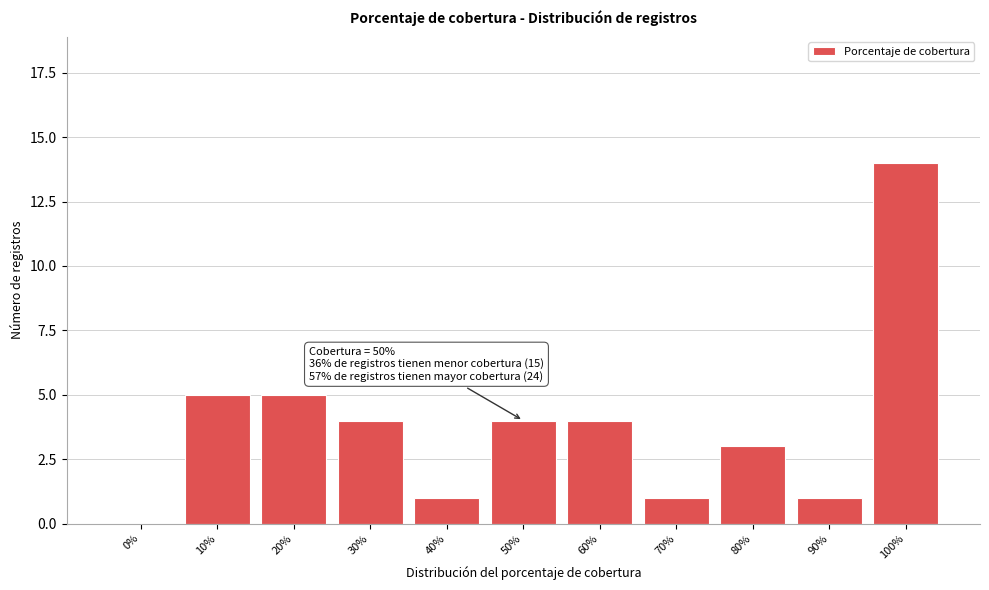

Reading left to right, what are all the values shown in this chart?

0%=0	10%=5	20%=5	30%=4	40%=1	50%=4	60%=4	70%=1	80%=3	90%=1	100%=14